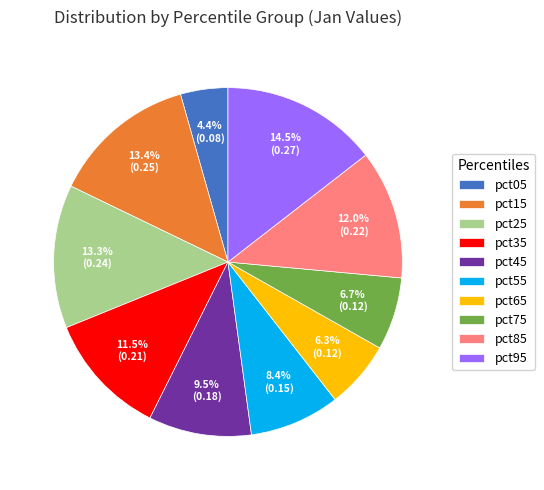

What percentage is the pct25 slice, to the nearest percent?

13%